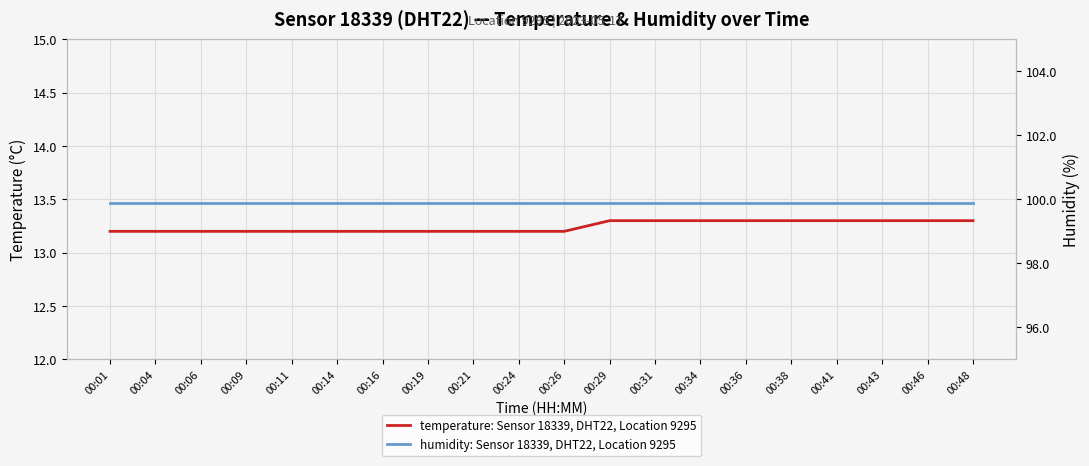

At which label does humidity: Sensor 18339, DHT22, Location 9295 reach its peak?

00:01